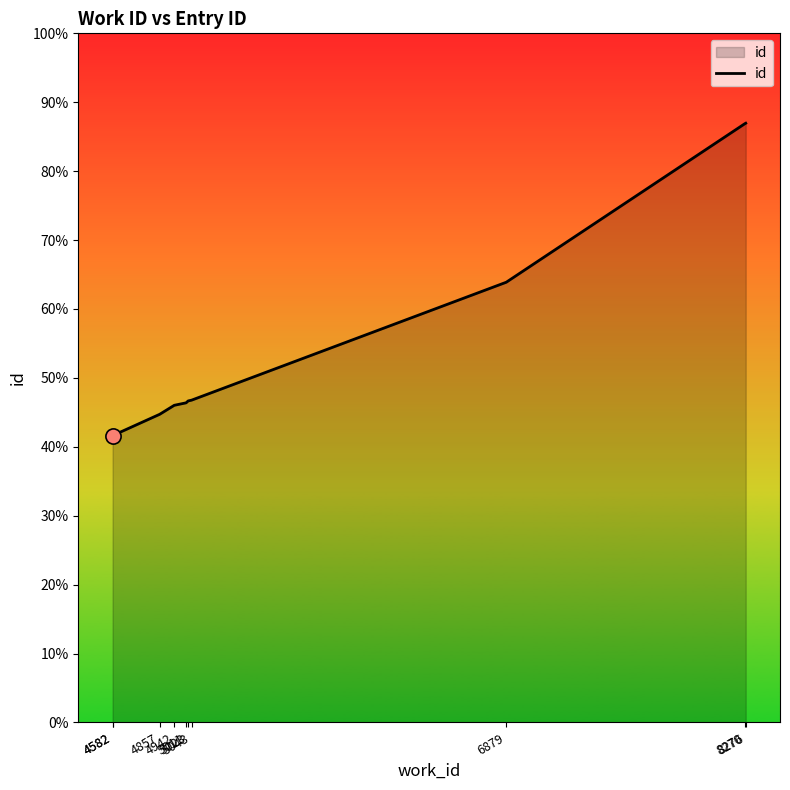

Which has a higher value, 4582 or 8276?

8276